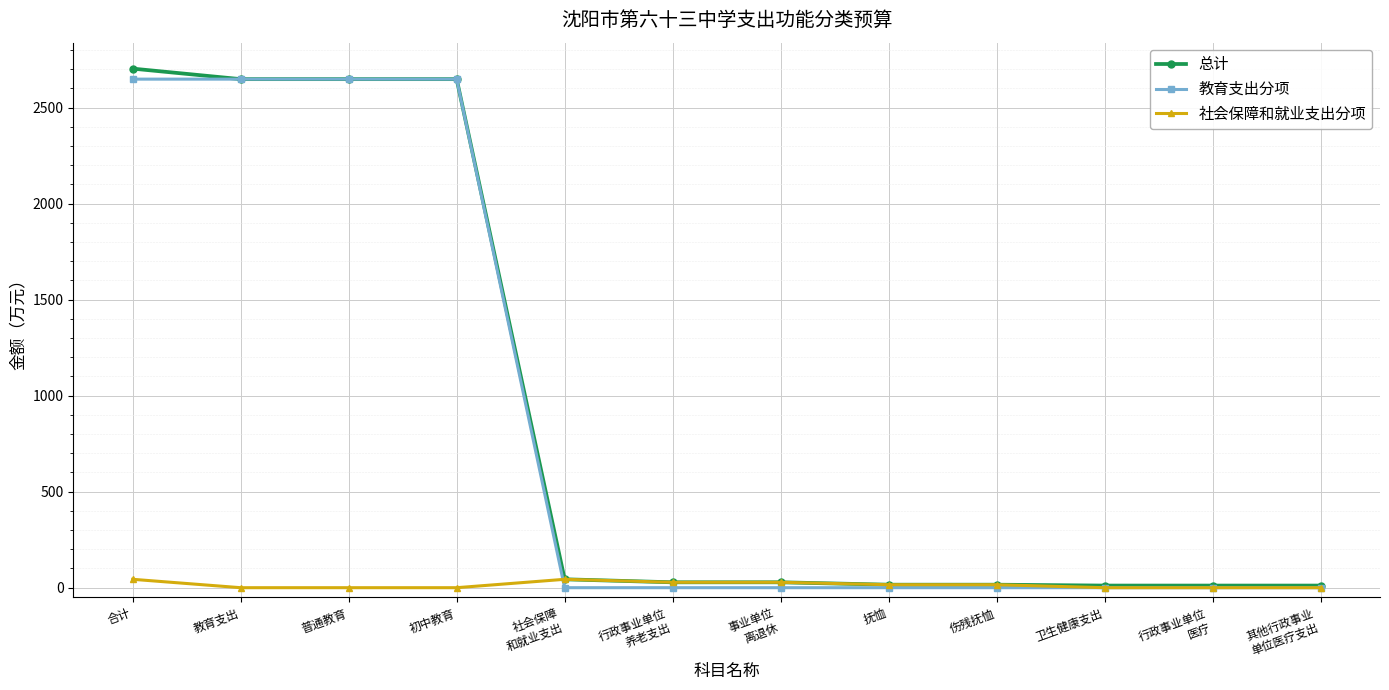

What is the minimum value for 总计?

11.1